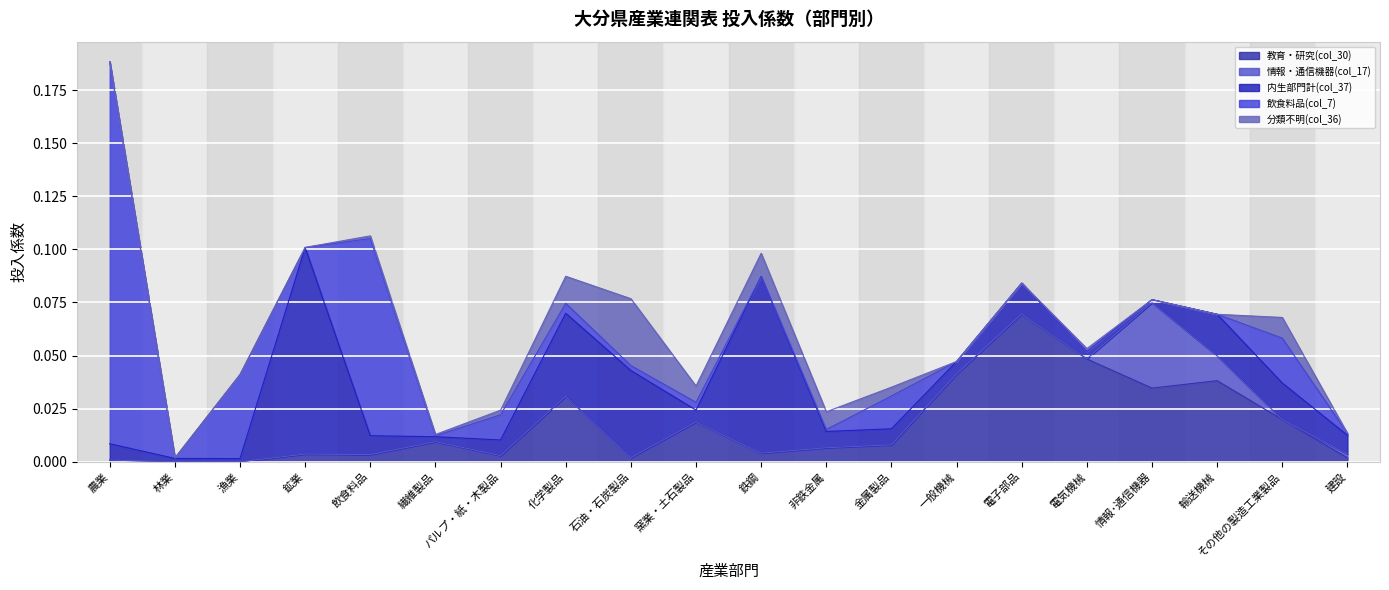

How many categories are shown in the chart?

20